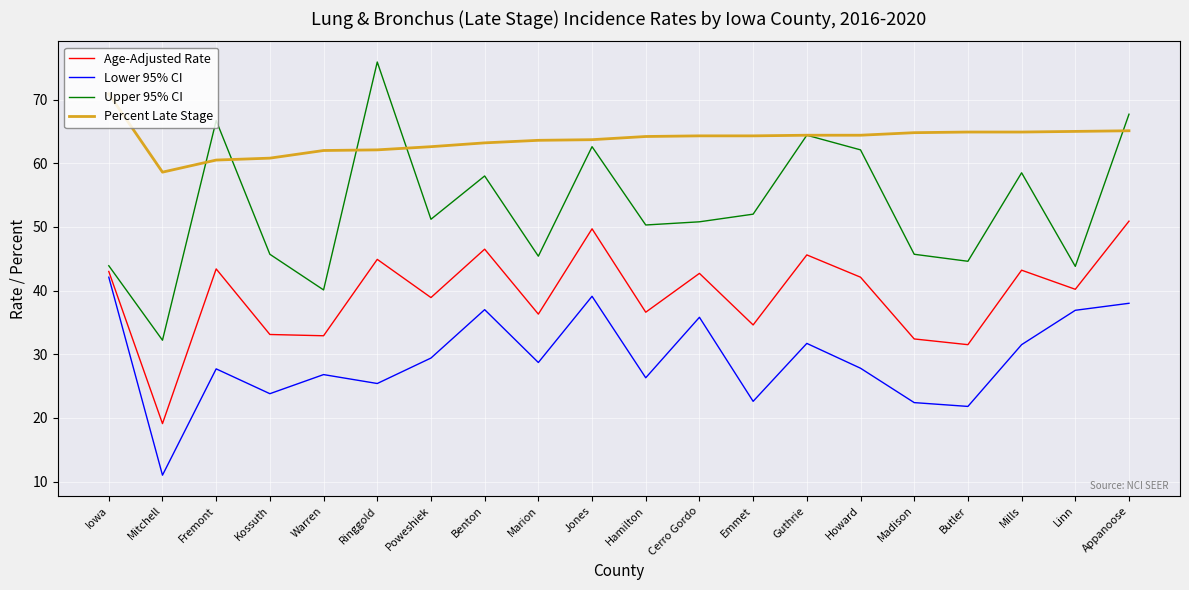

Which series has the largest range (max minus min)?

Upper 95% CI